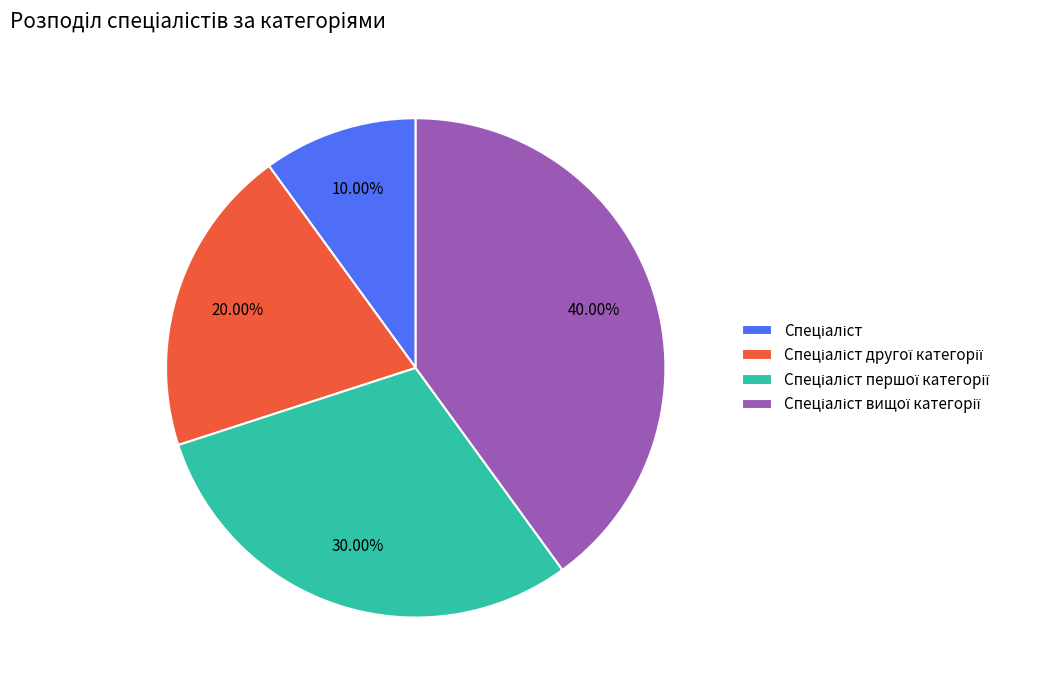

Is there any slice that represents more than half of the pie?

No